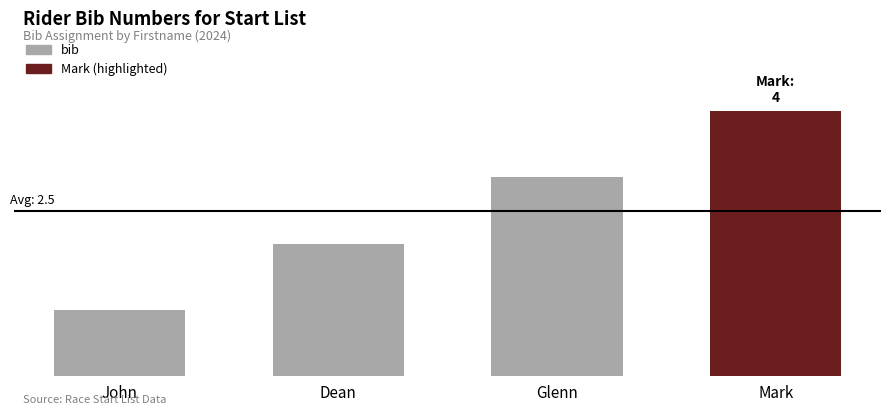

Does the chart contain any negative values?

No